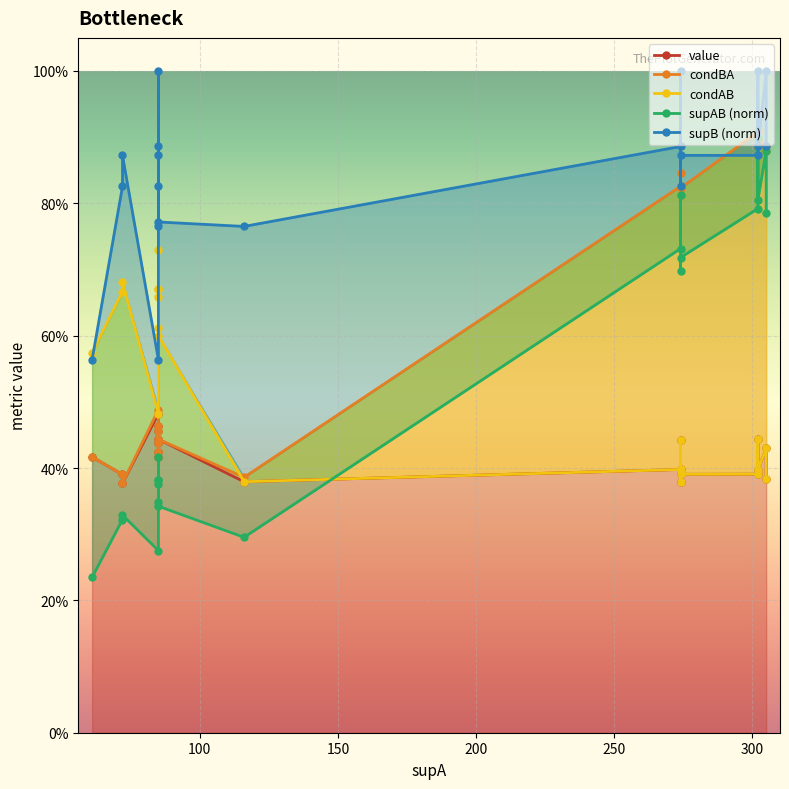

What is the maximum value for supB (norm)?

1.0